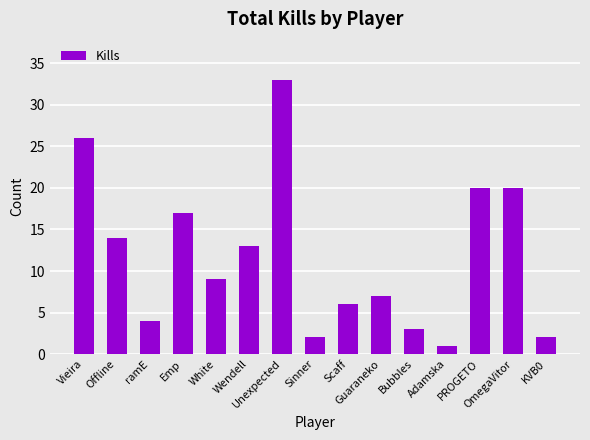

What is the difference between the maximum and minimum values?

32